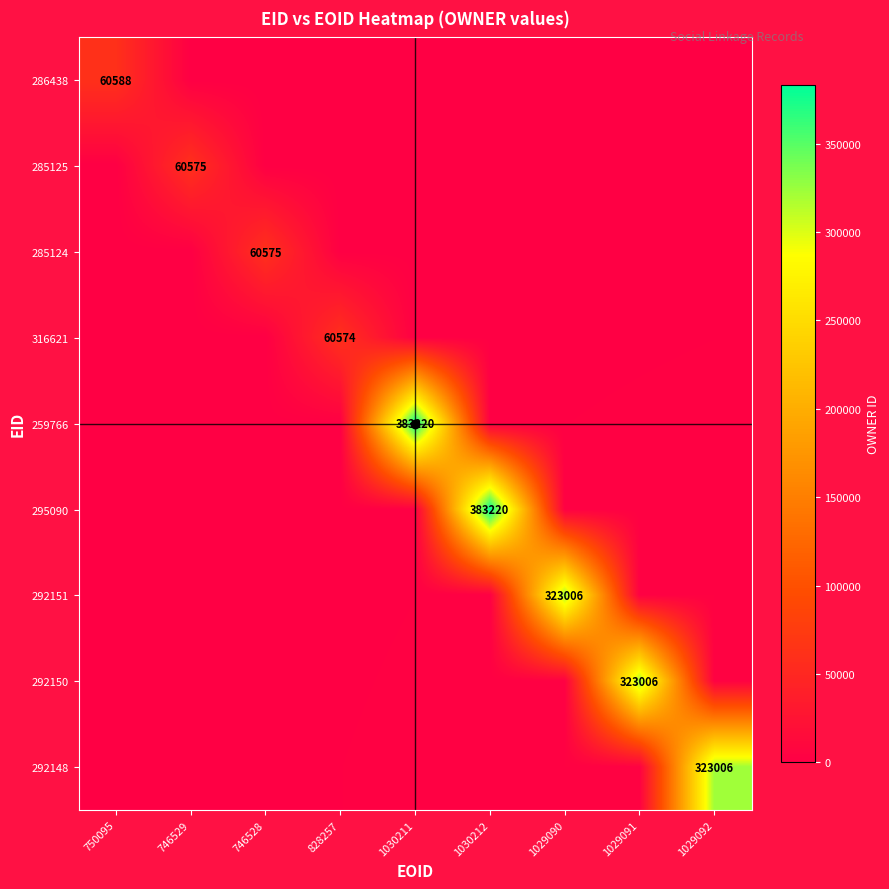

What is the difference between the highest and lowest values at 750095?

60588.0